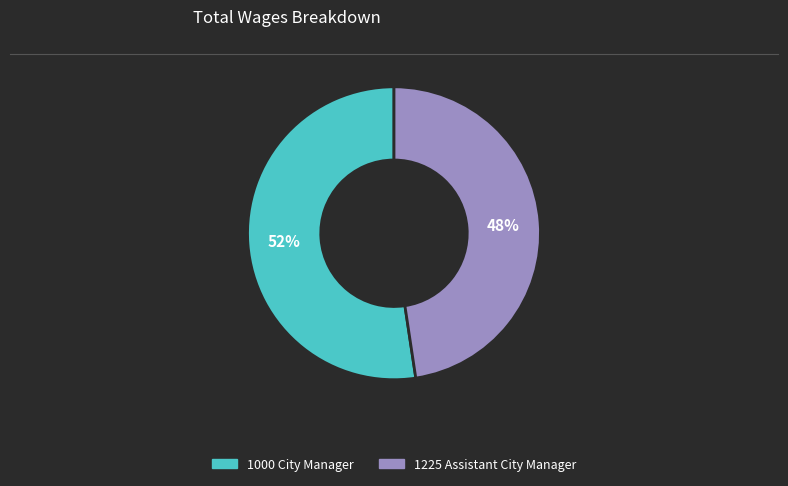

Which slice is the largest?

1000 City Manager